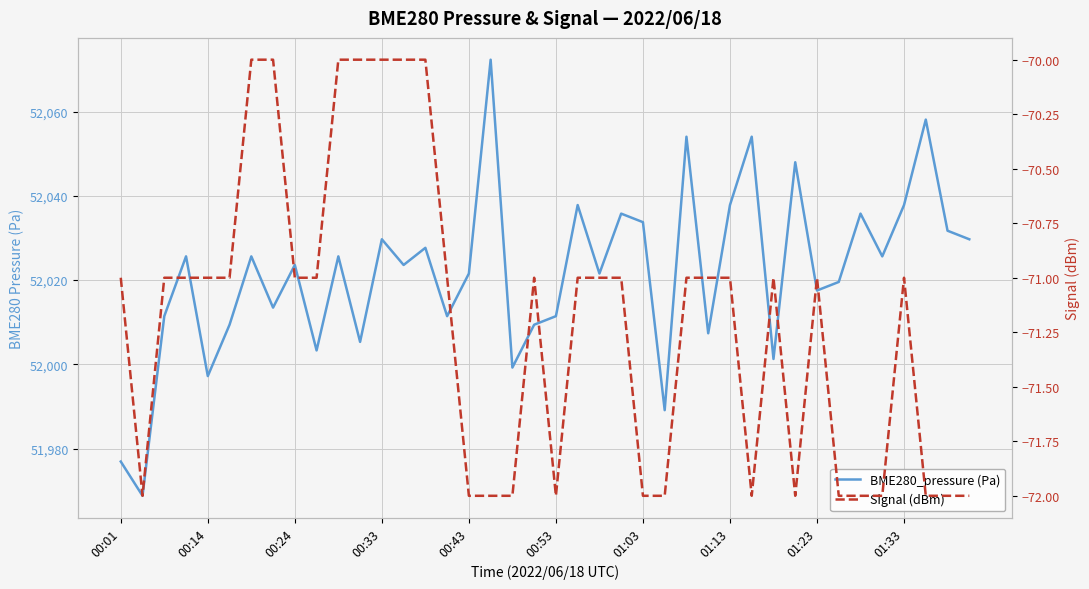

Is the value of Signal (dBm) at 14 greater than the value of BME280_pressure (Pa) at 00:01?

No